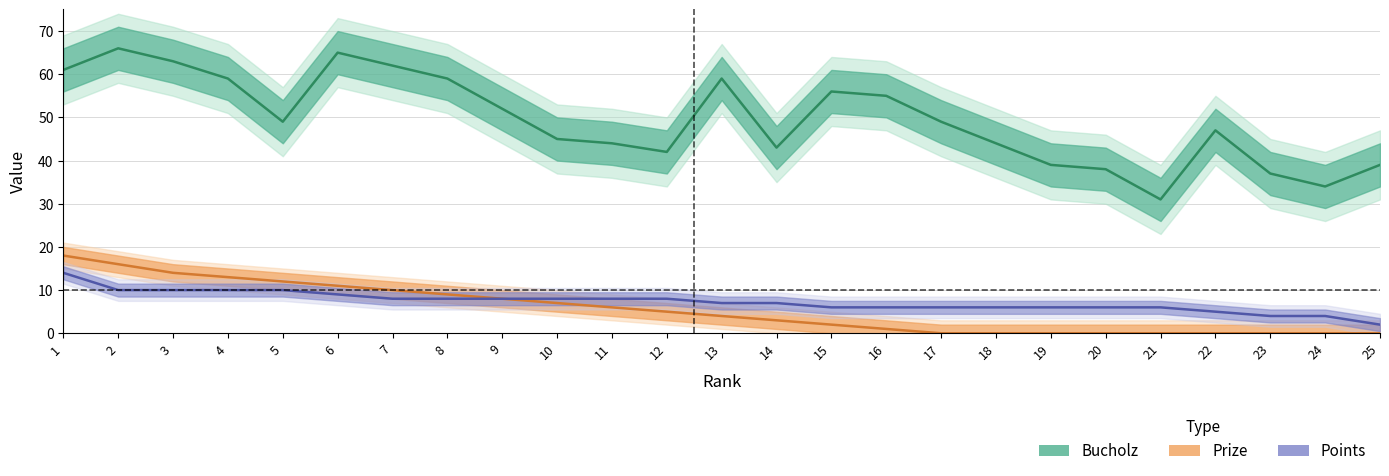

Is it true that Bucholz equals 39 at 25?

True